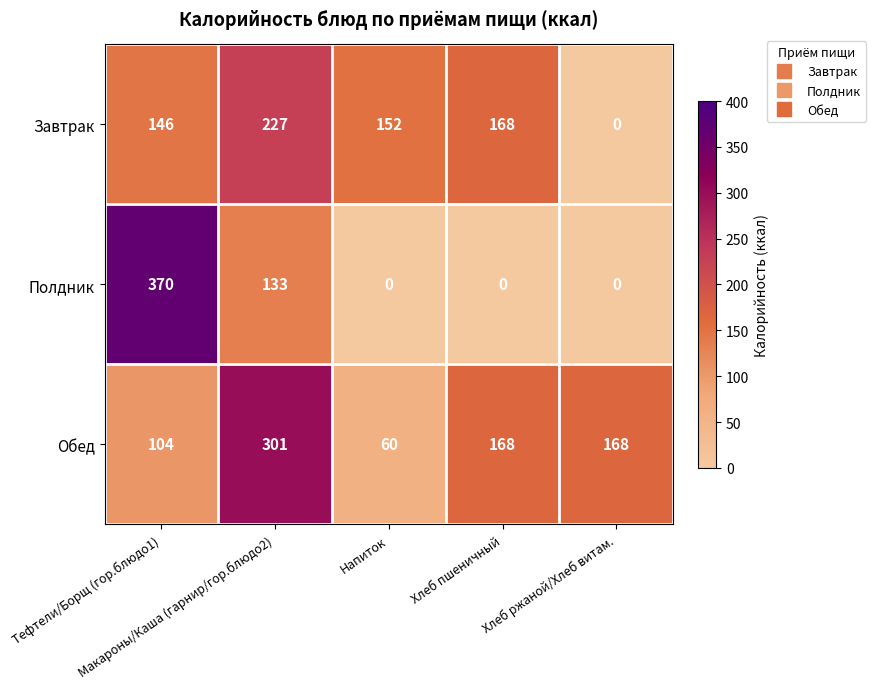

What is the maximum value for Обед?

301